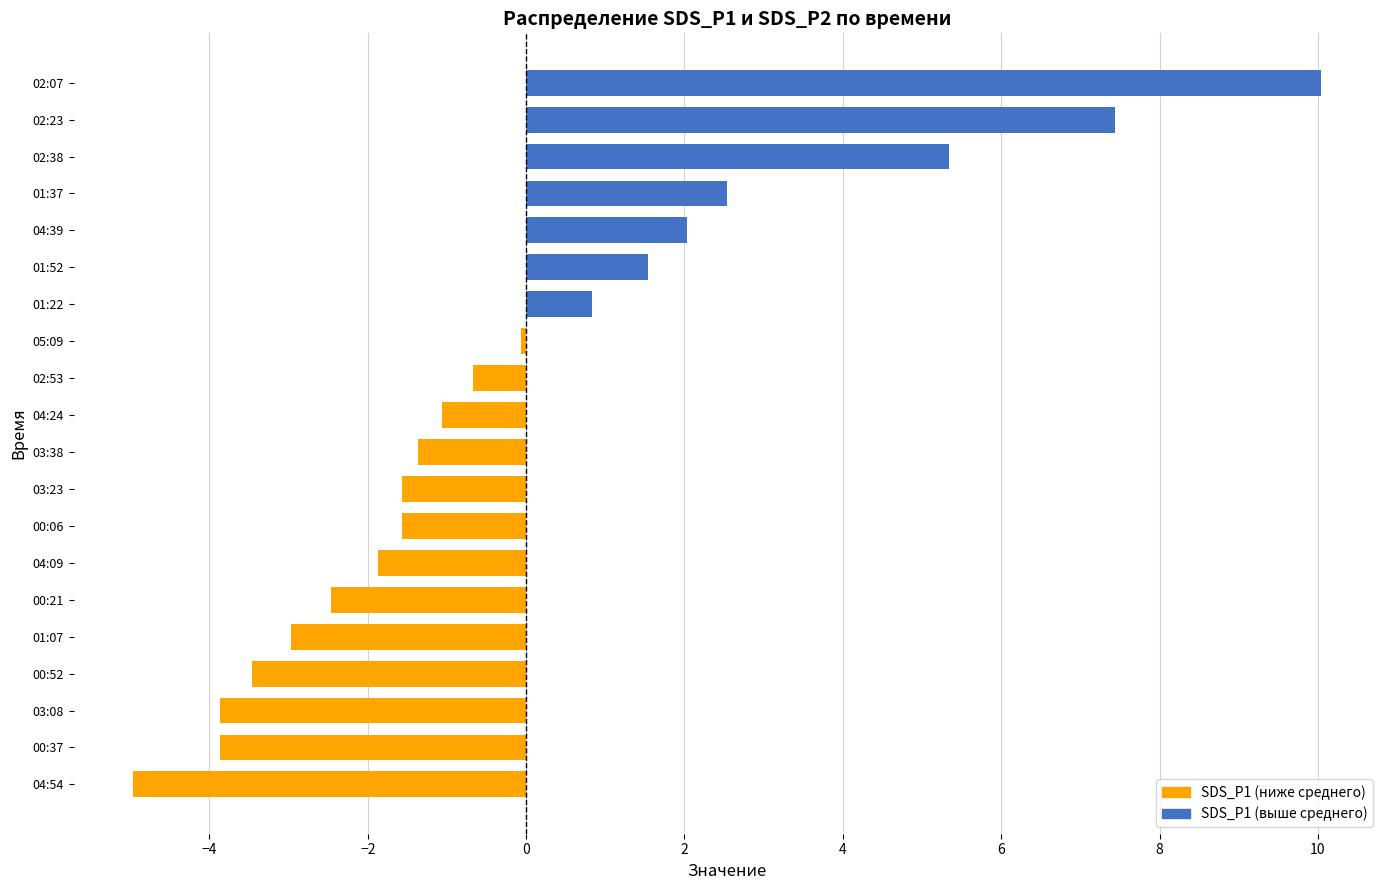

Does the chart contain stacked bars?

No